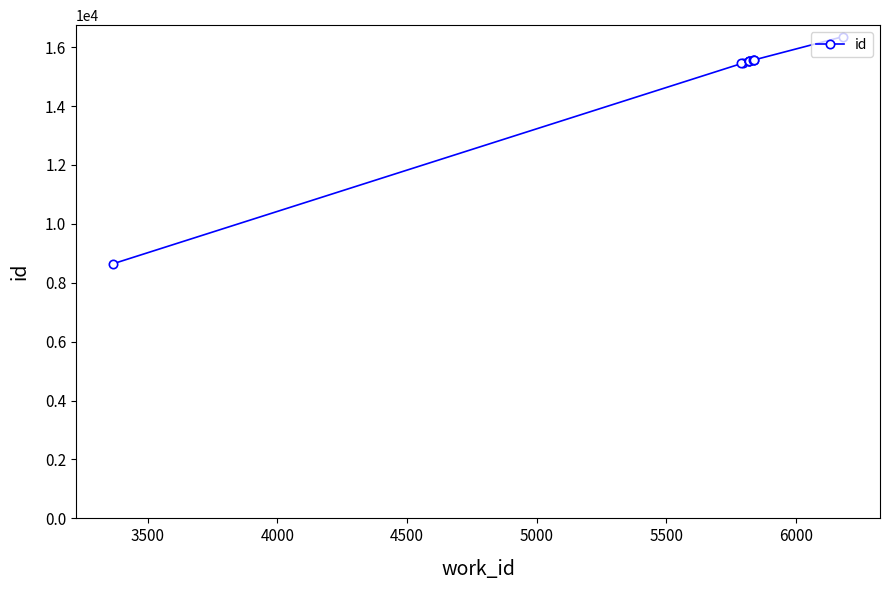

What is the value of the 6th point from the left?

15533